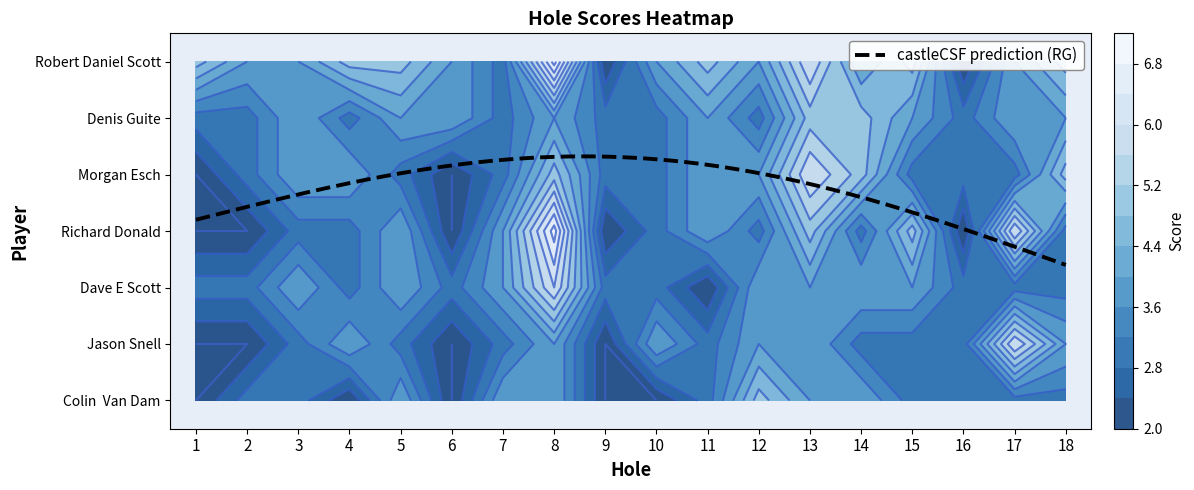

What is the smallest value displayed?

2